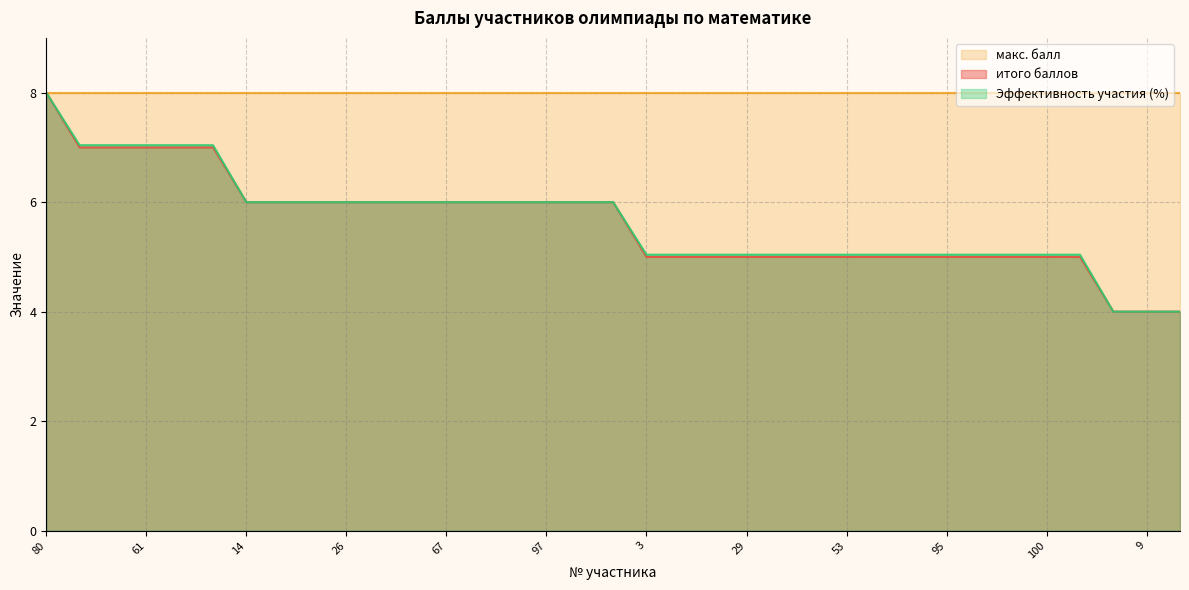

What is the difference between the second highest and second lowest values in the Эффективность участия (%) series?

3.0